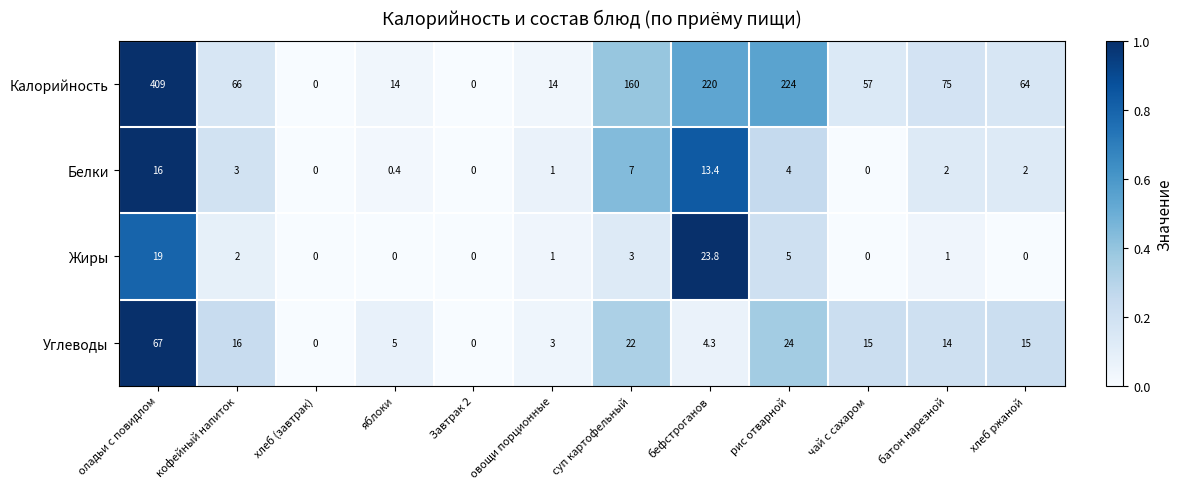

Rank the series by their maximum value, from highest to lowest.

Калорийность, Углеводы, Жиры, Белки